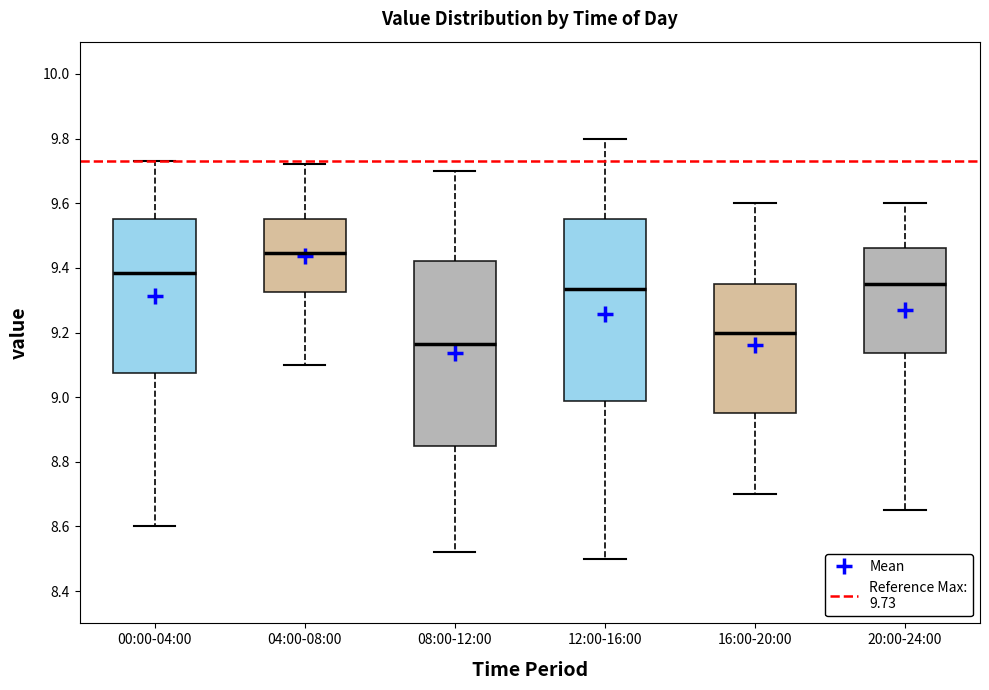

Where does the upper whisker of the box for 00:00-04:00 end on the y-axis? The values are not printed on the chart, so give them approximately, as read against the axis.

9.74